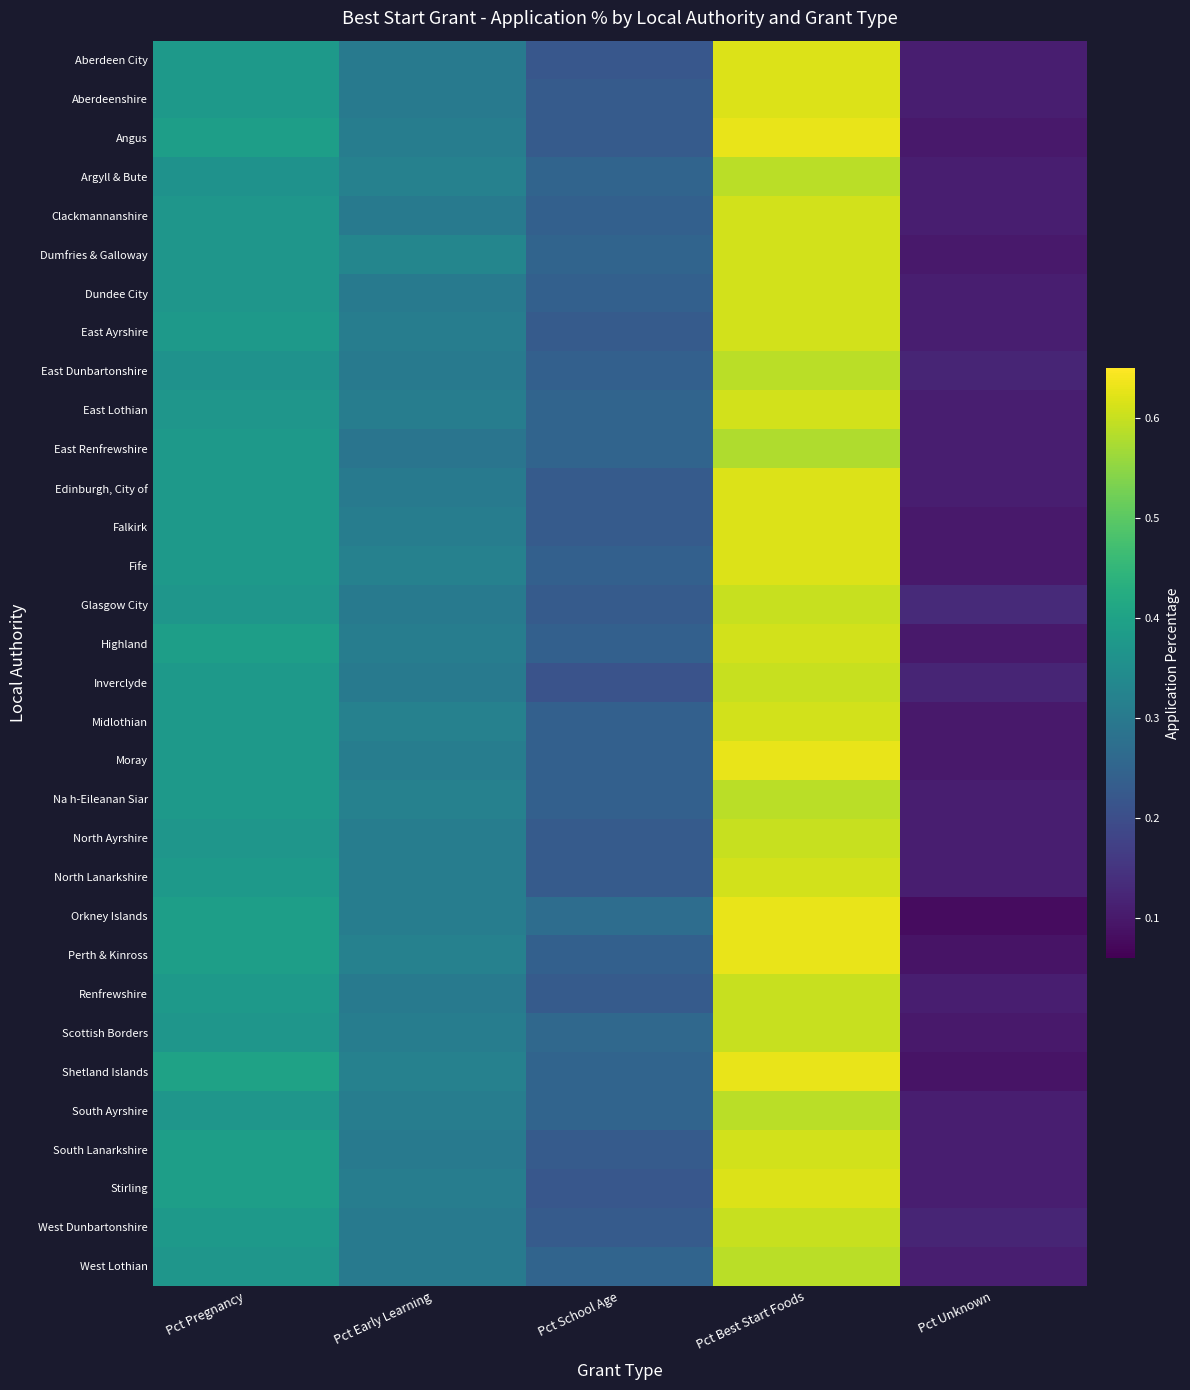

What is the total value across all series at Pct Early Learning?

9.9